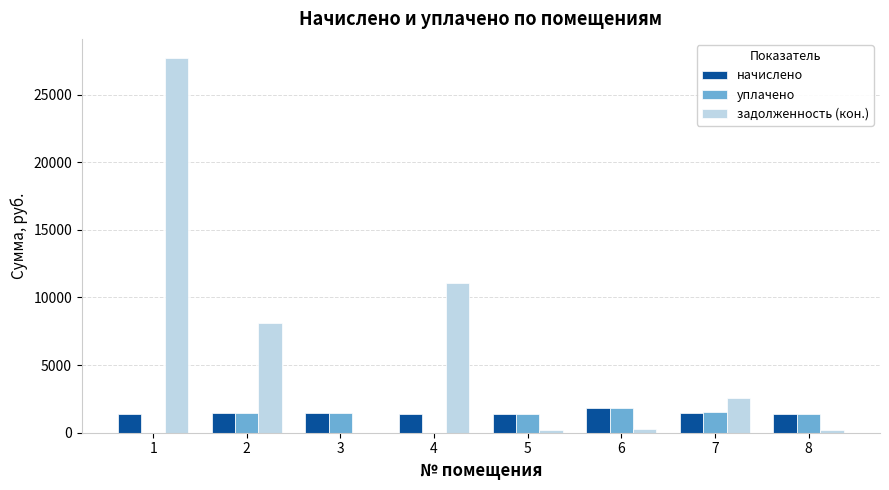

Between 1 and 6, which series saw the biggest shift?

задолженность (кон.)